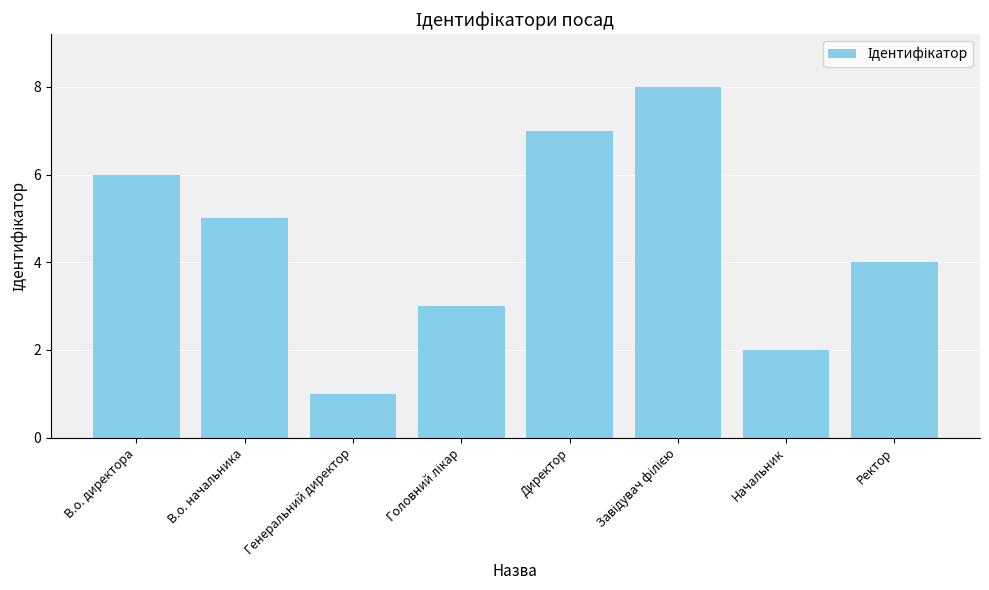

What value does the data have at Директор?

7